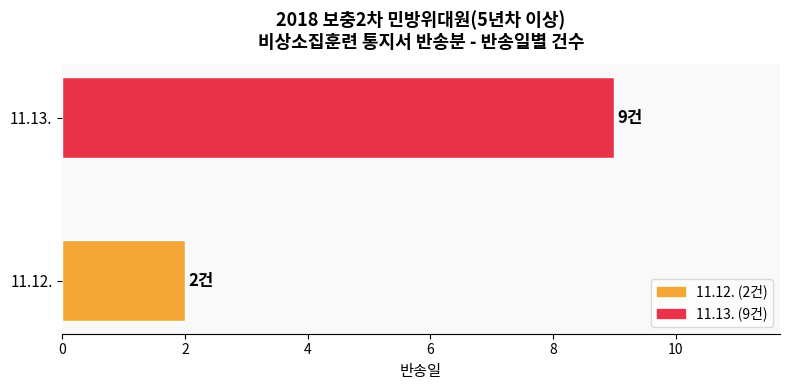

What is the value of the 1st bar from the left?

2